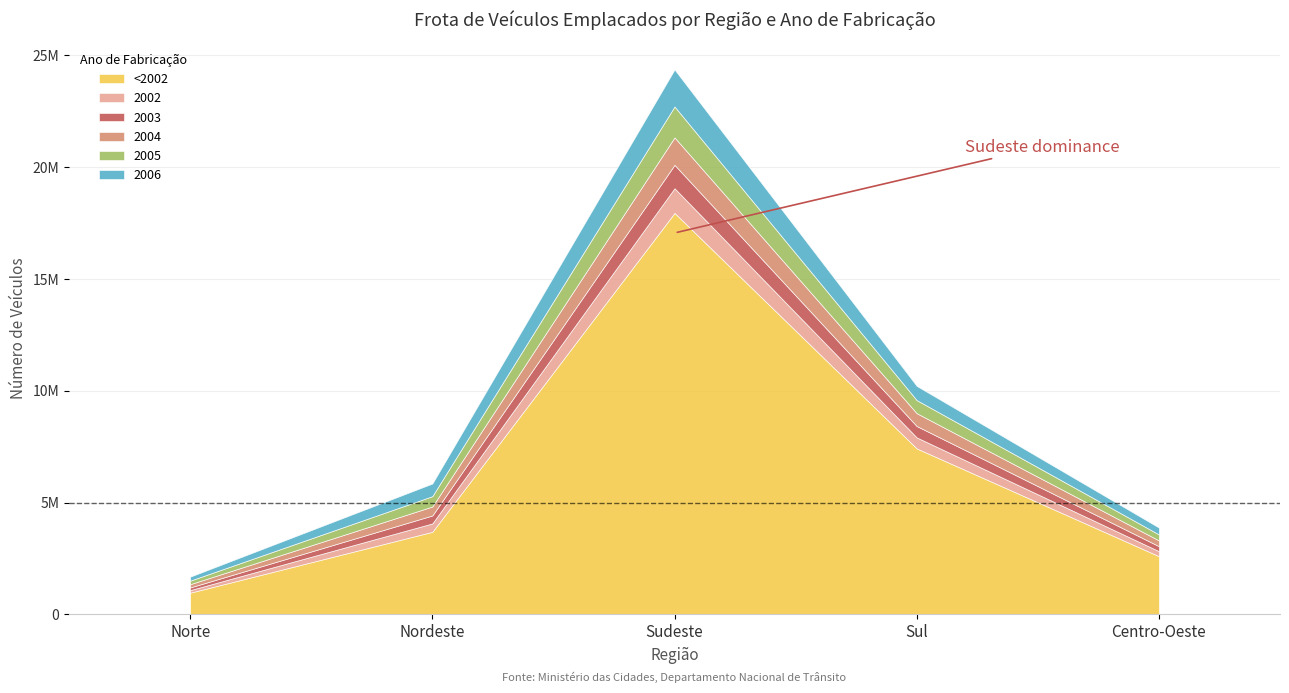

What is the minimum value shown in the chart?

114796